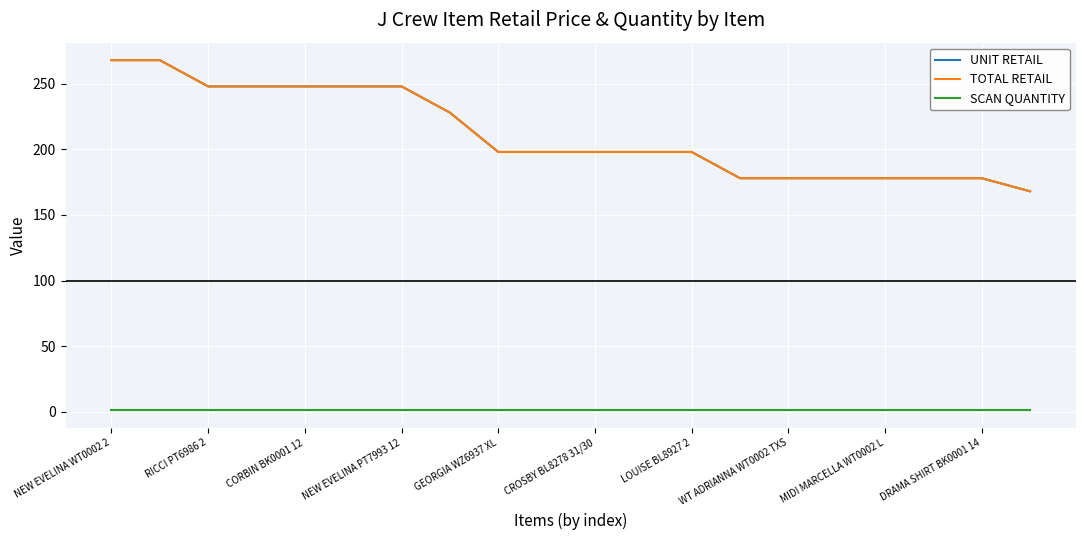

Is this an area chart (filled region under the line)?

No